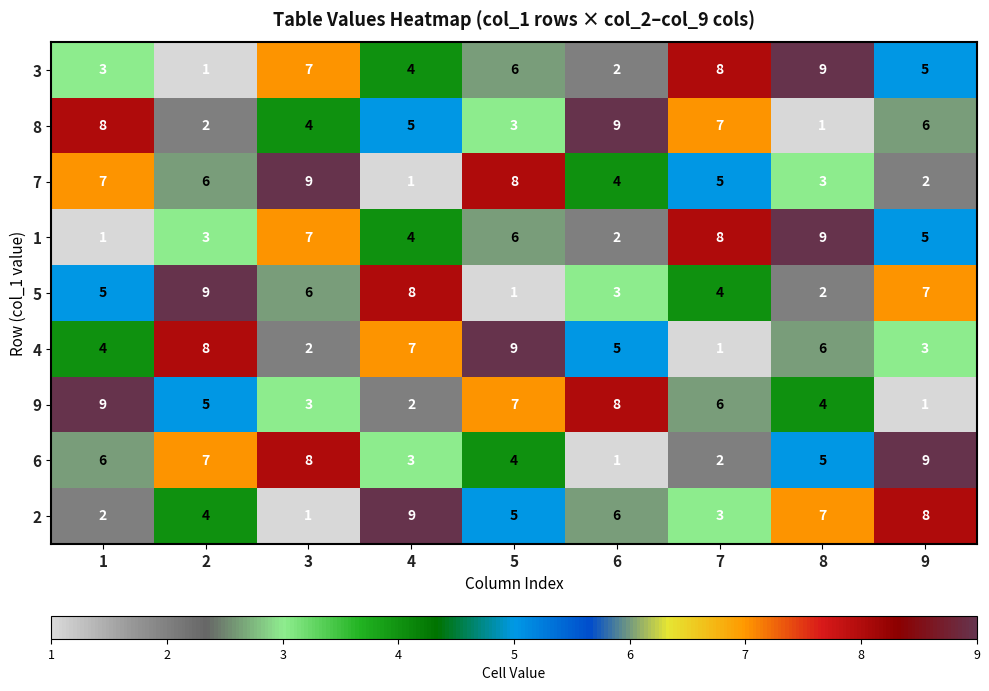

Count the number of data series in this chart.

9